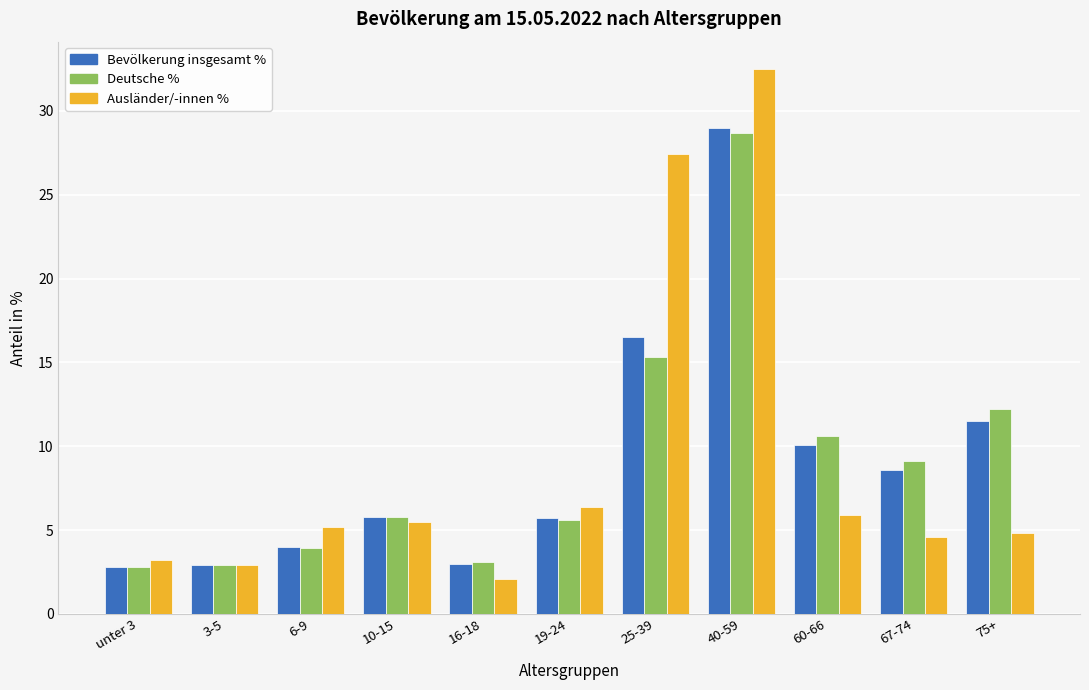

Which category has the highest value across all series?

40-59